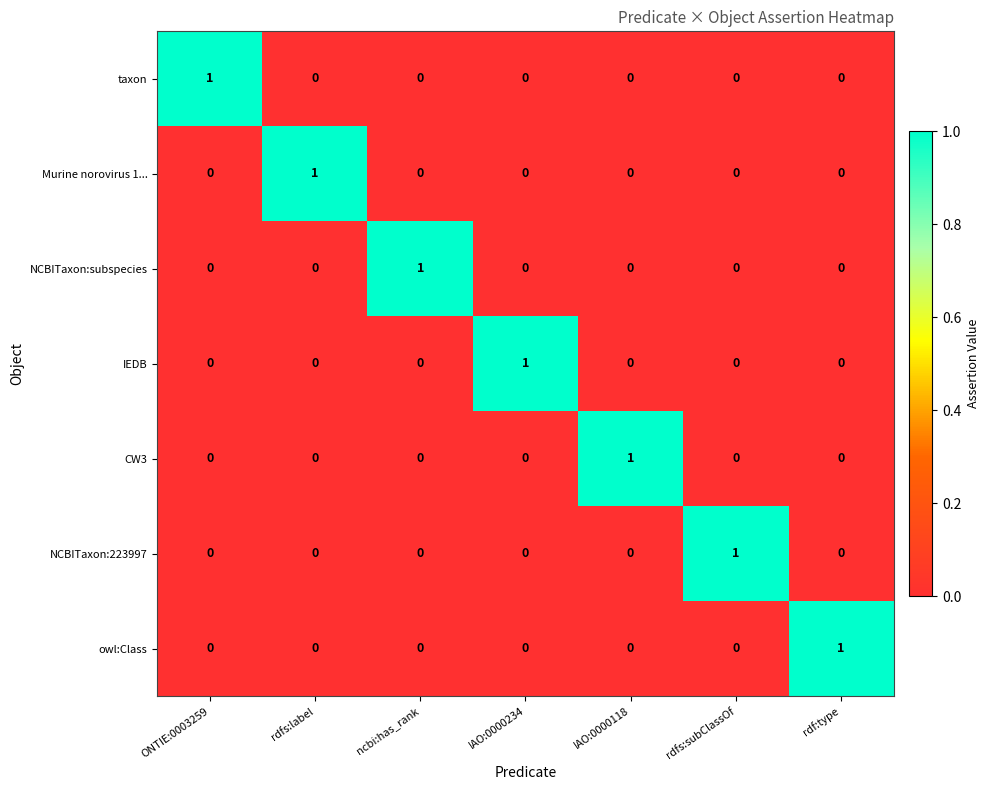

What is the total value across all series at ncbi:has_rank?

1